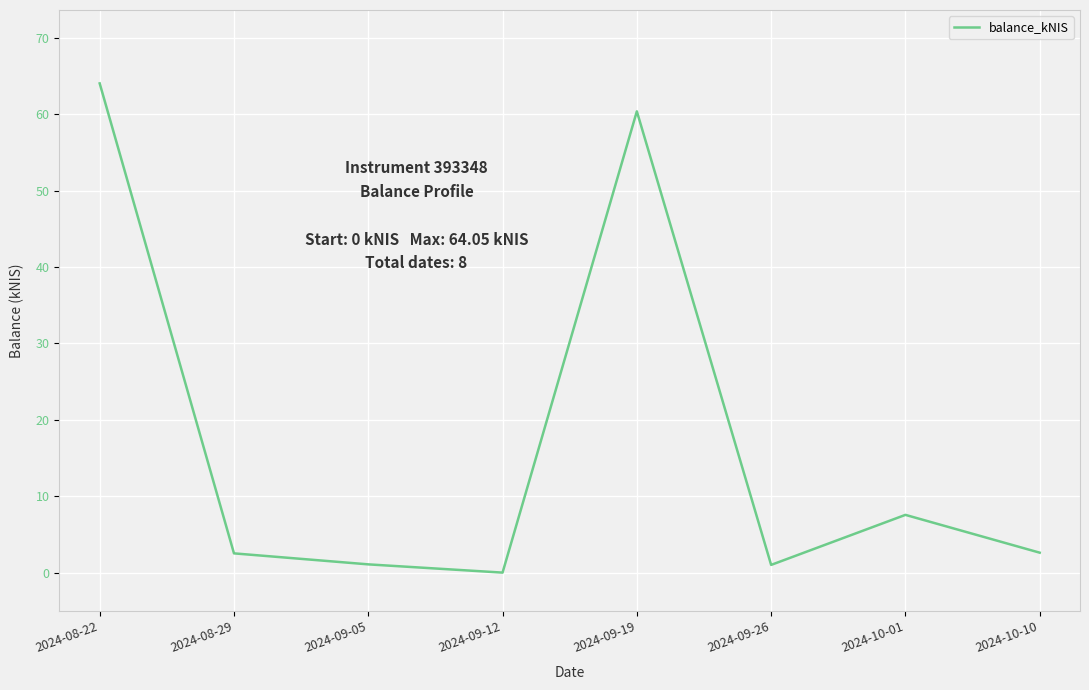

Where is the first local maximum?

2024-09-19